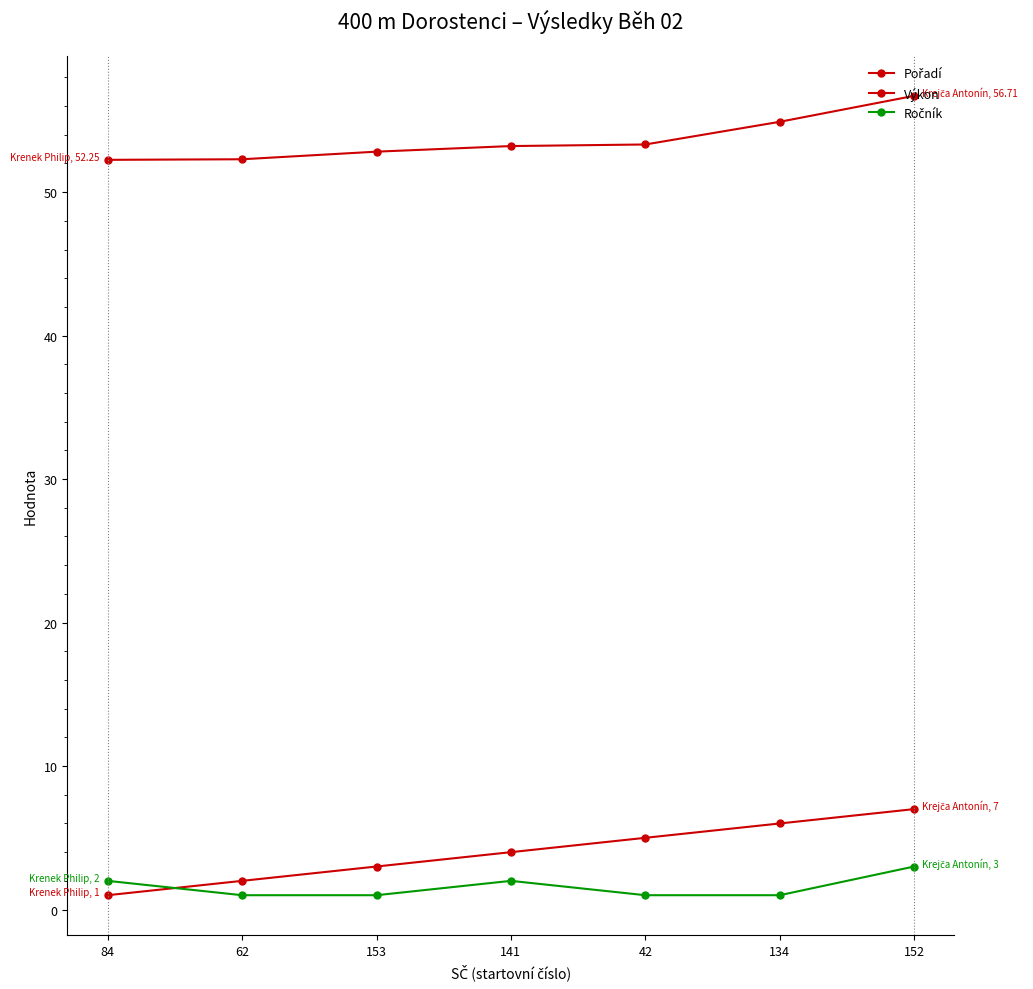

Count the number of data series in this chart.

3